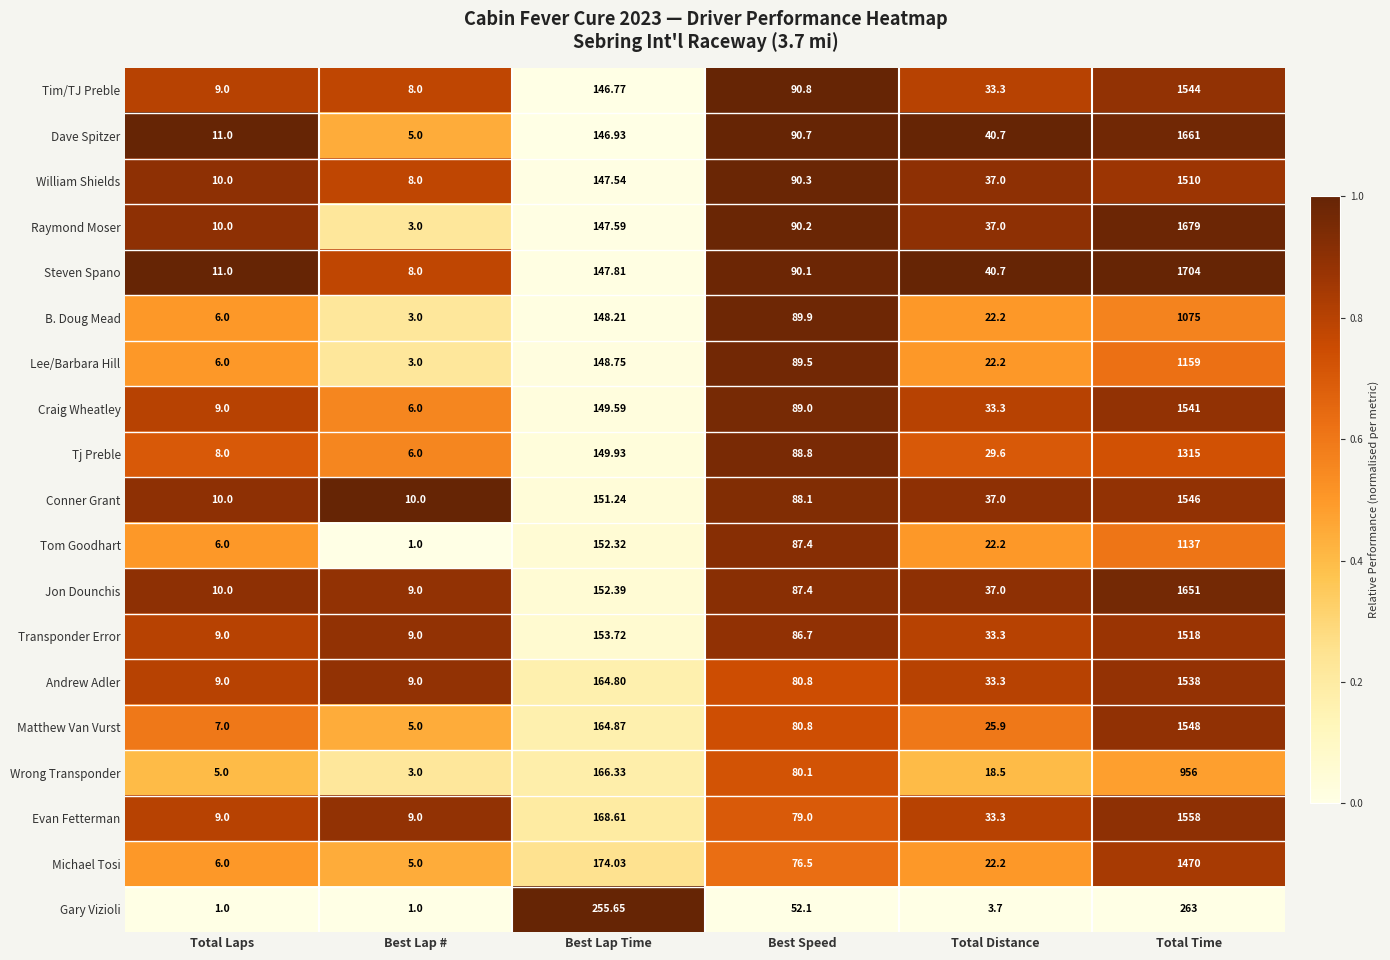

Between Best Lap Time and Best Speed, which series saw the biggest shift?

Gary Vizioli